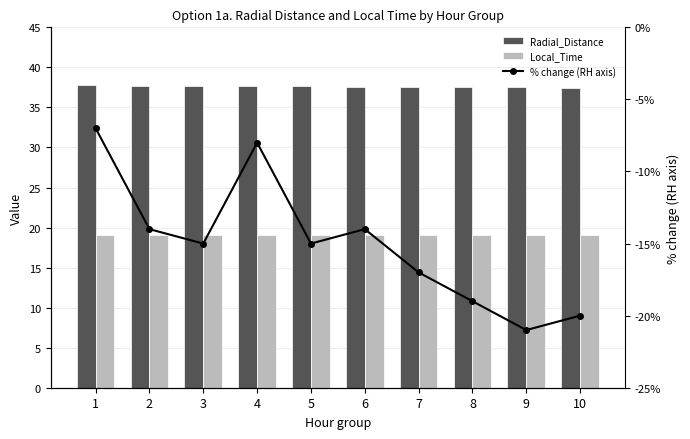

List the series in order of their peak value, highest first.

Radial_Distance, Local_Time, % change (RH axis)